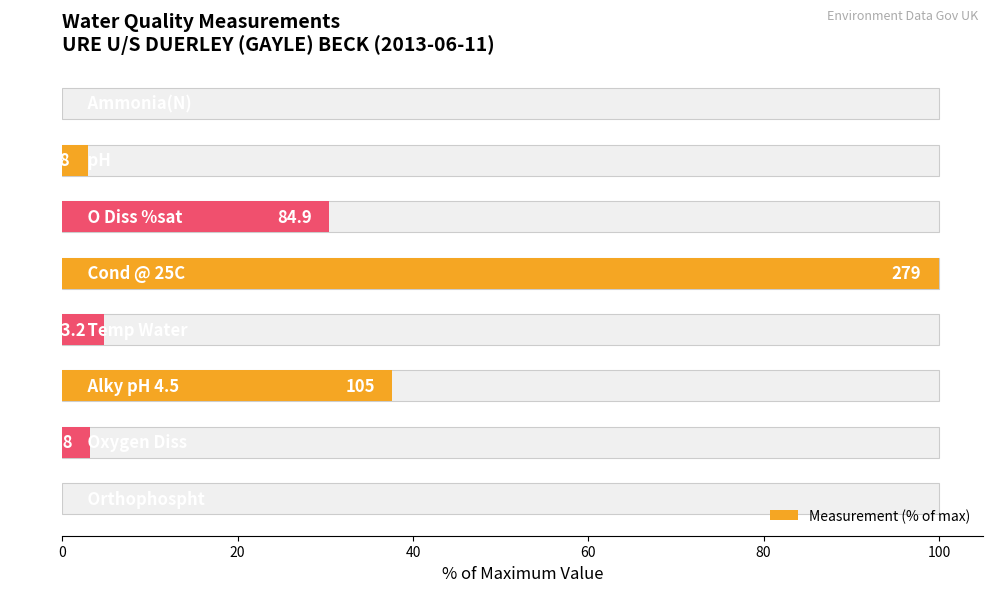

How many data points are above 4?

4